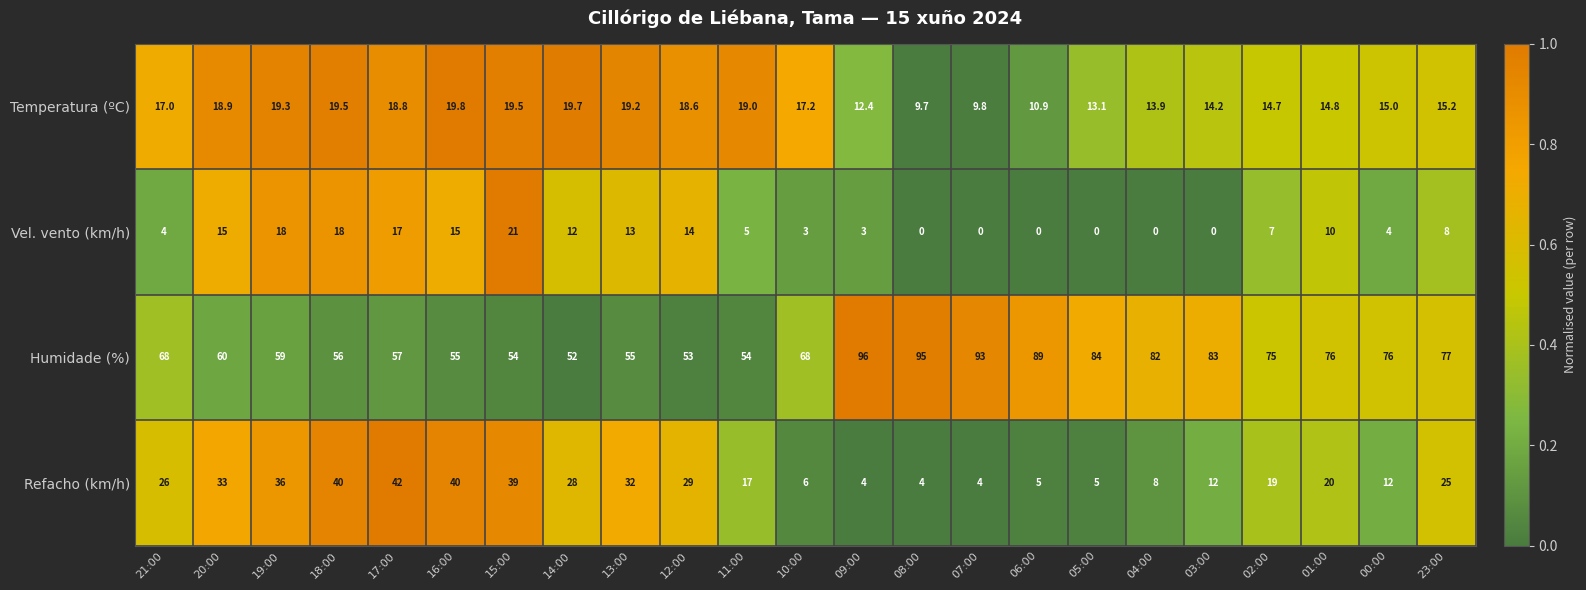

What is the maximum value shown in the chart?

96.0